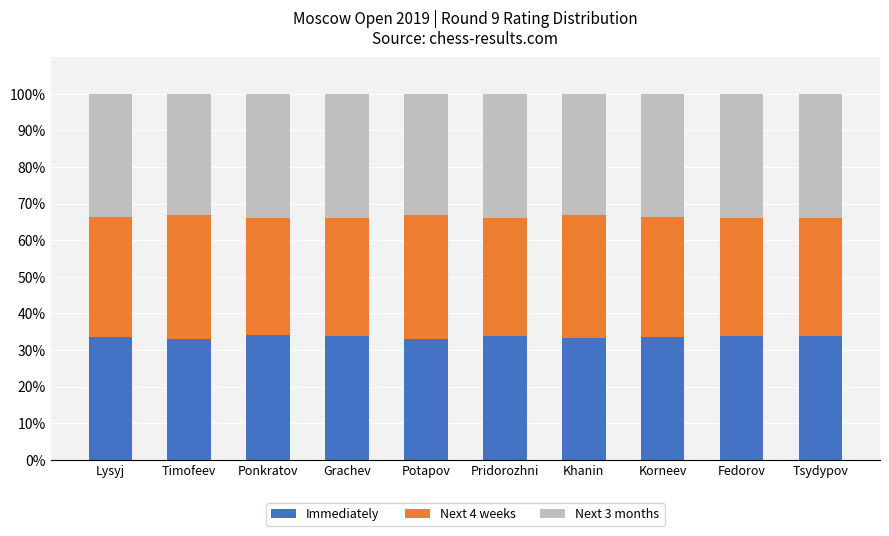

What is the average value of the Immediately series?

33.6